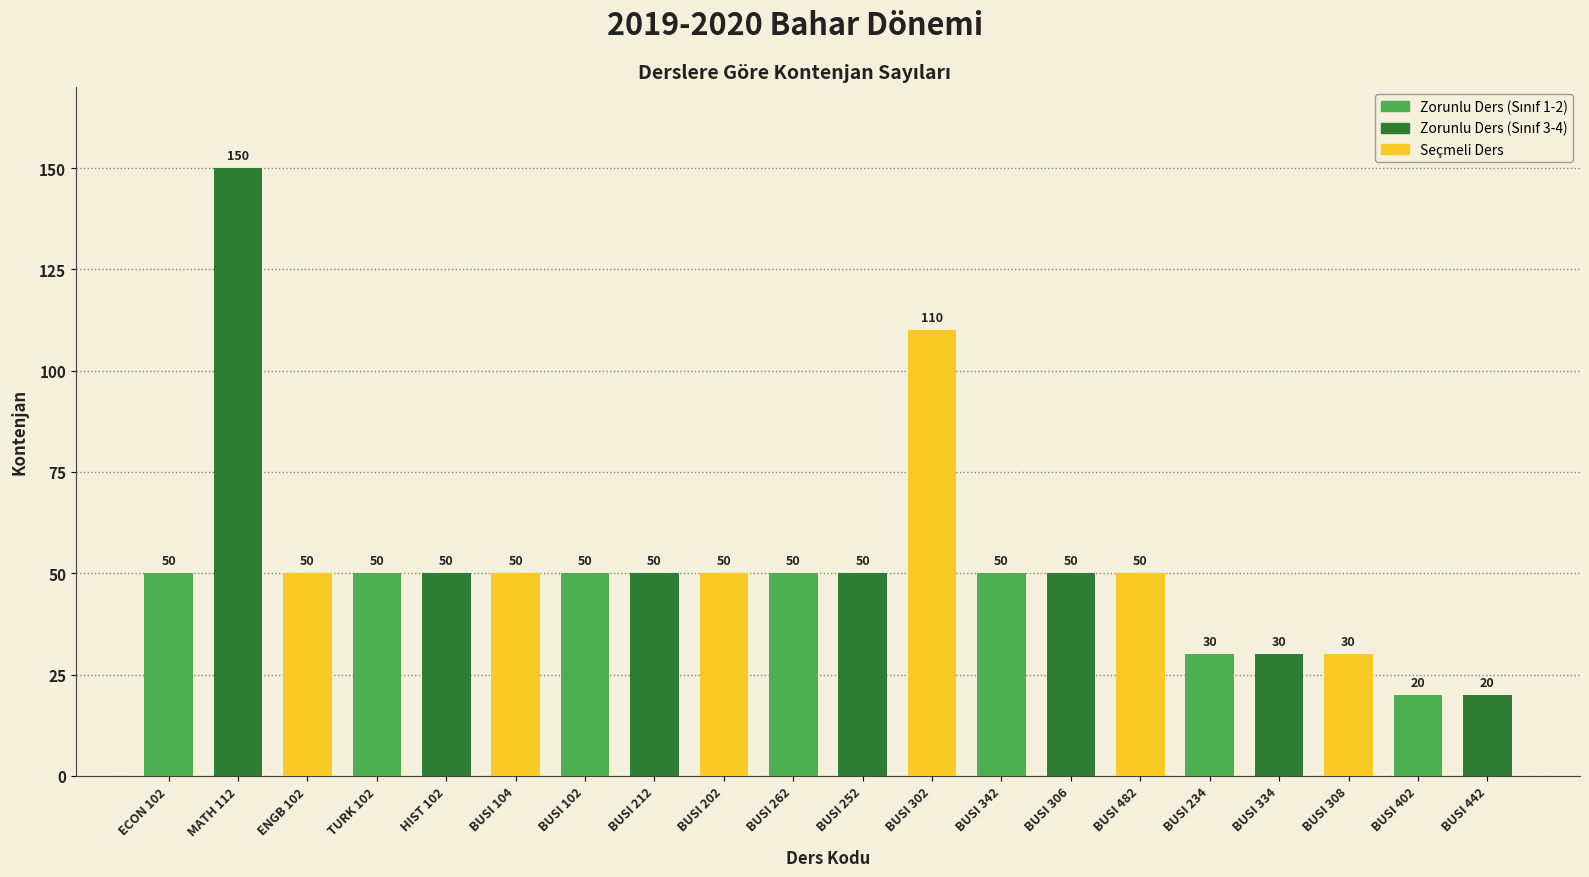

What is the maximum value shown in the chart?

150